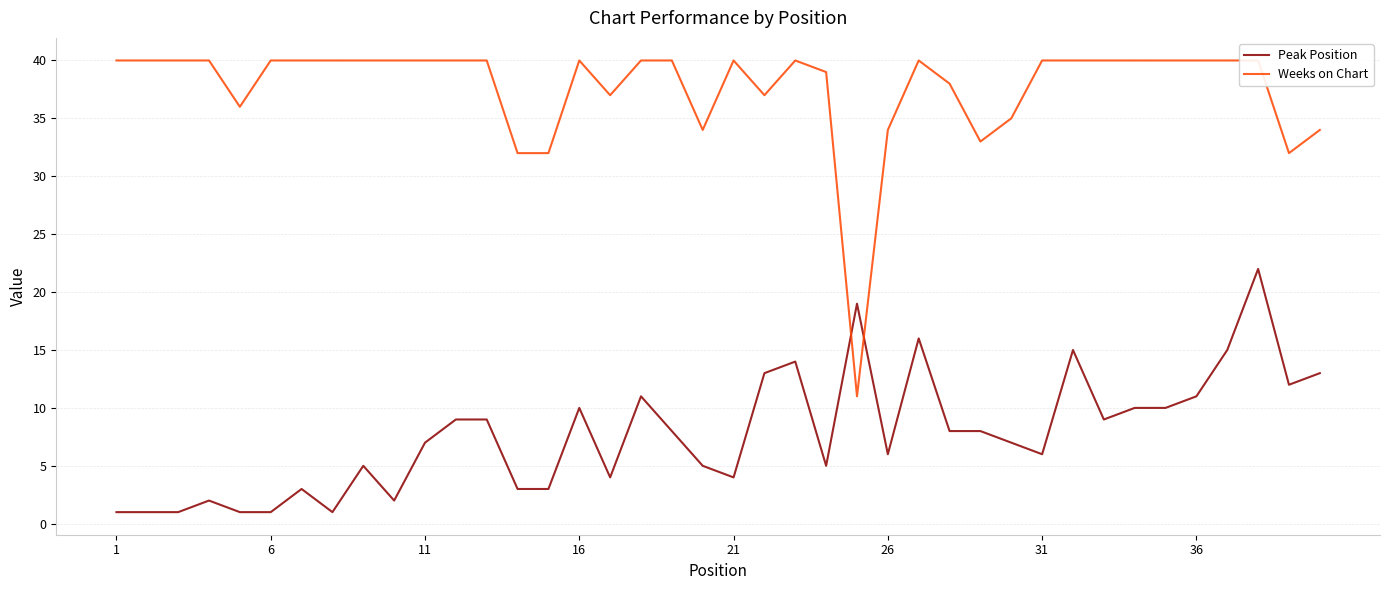

What are all the series names shown in the legend?

Peak Position, Weeks on Chart